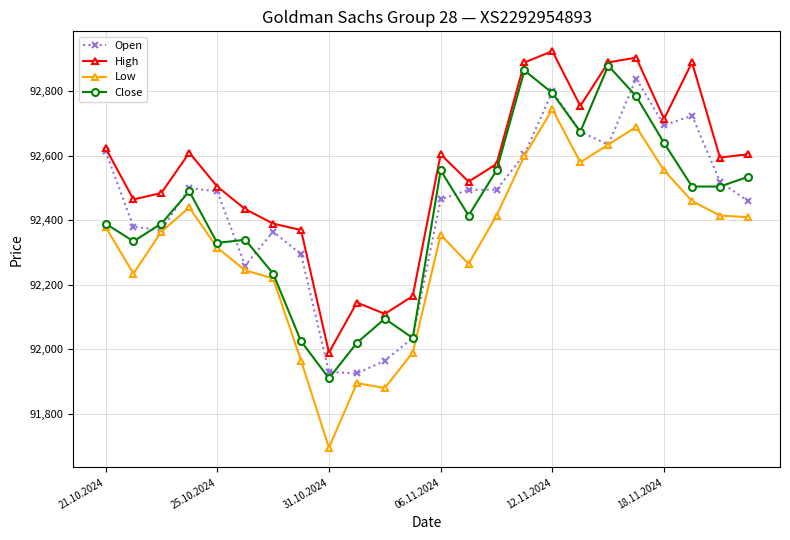

Which series has the largest total across all categories?

High